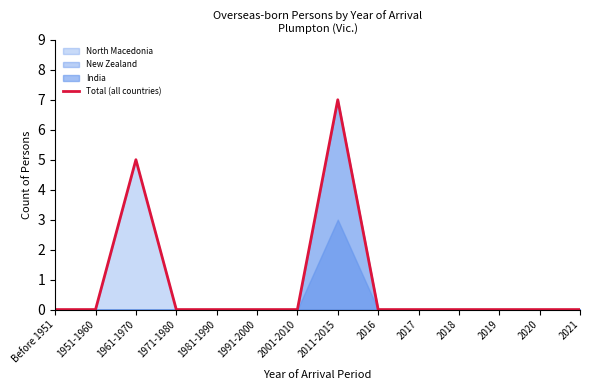

True or false: there are more than 2 points higher than both neighbors.

False